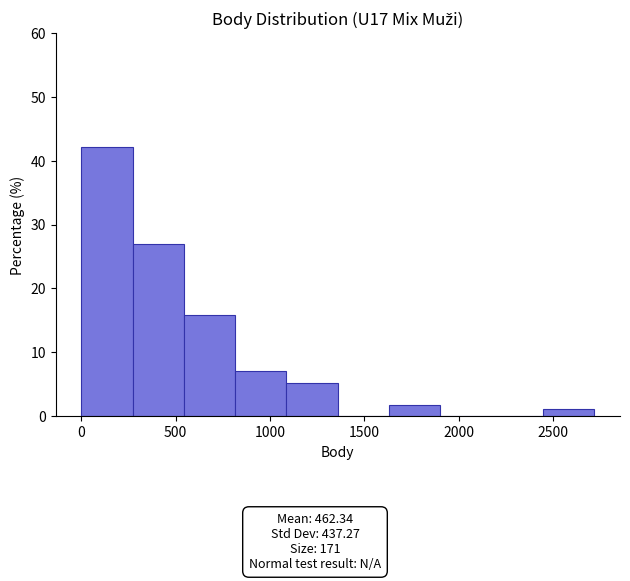

Reading left to right, transcribe this chart: for each bar, give the range it covers on the x-axis and its height. Neither the bar edges nor the heights are printed on the chart, so give them approximately, as read against the axes.

0 to 250: 42
250 to 550: 27
550 to 800: 16
800 to 1100: 7
1100 to 1350: 5
1350 to 1650: 0
1650 to 1900: 2
1900 to 2200: 0
2200 to 2450: 0
2450 to 2700: 1